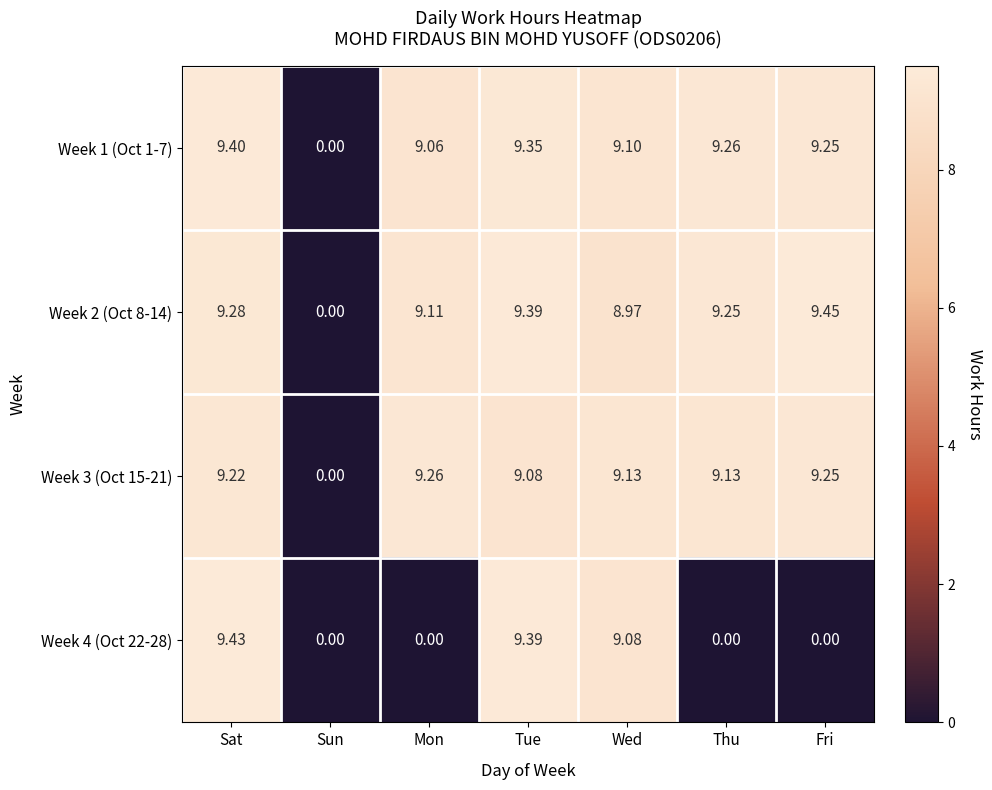

At which label is Week 3 (Oct 15-21) closest to 4?

Sun